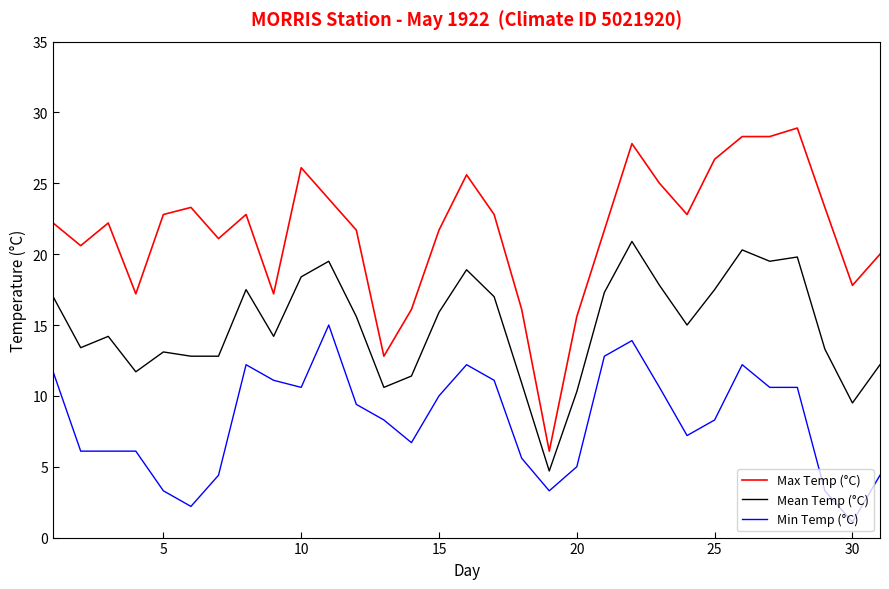

What is the average value of the Max Temp (°C) series?

21.6